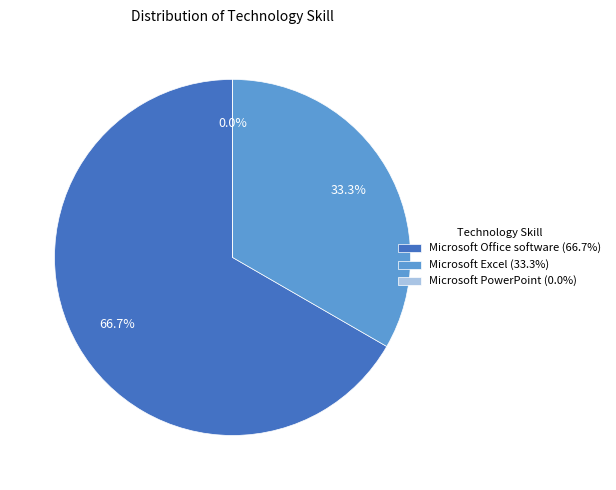

Which has a higher value, Microsoft Office software or Microsoft PowerPoint?

Microsoft Office software